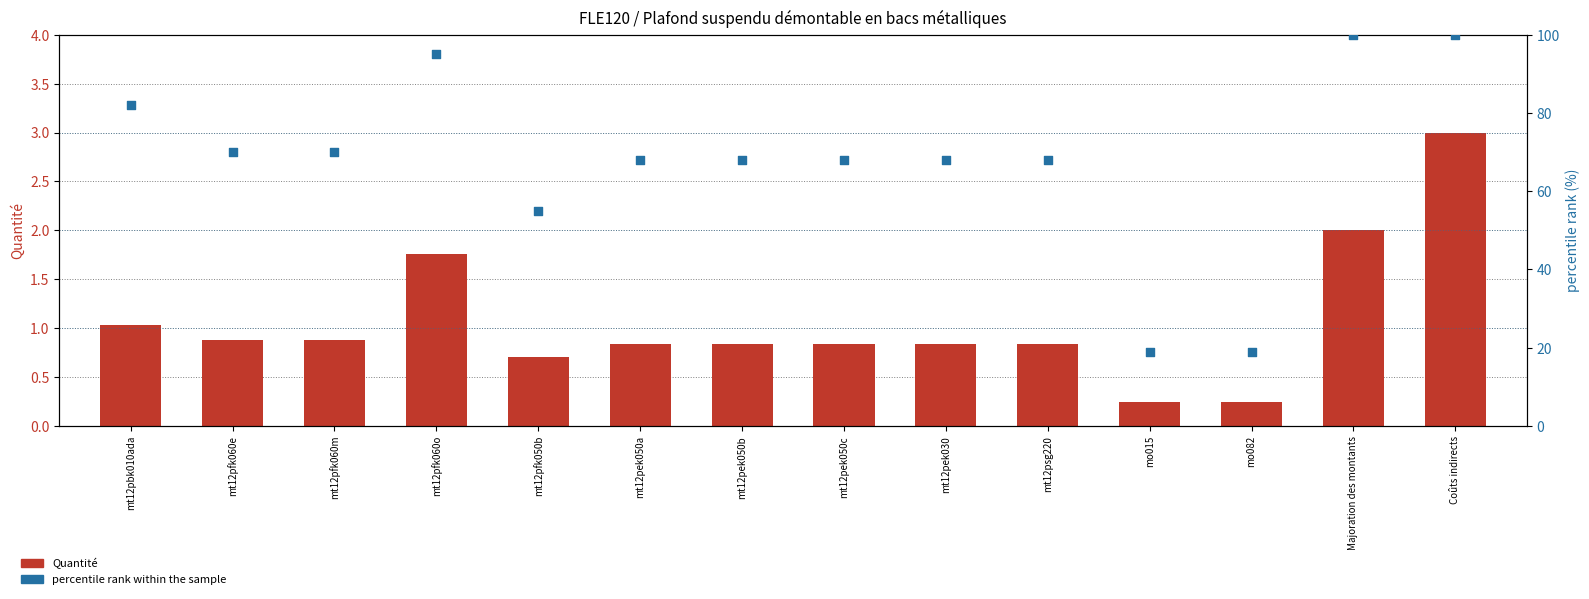

At which category is the sum across all series the highest?

Coûts indirects